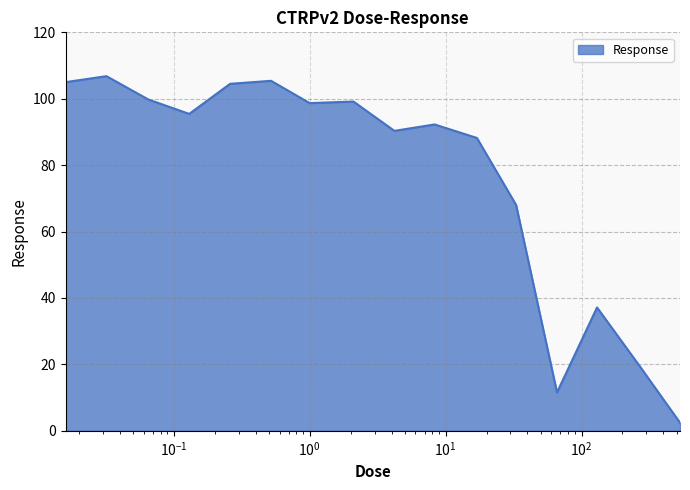

What is the greatest value displayed?

106.8